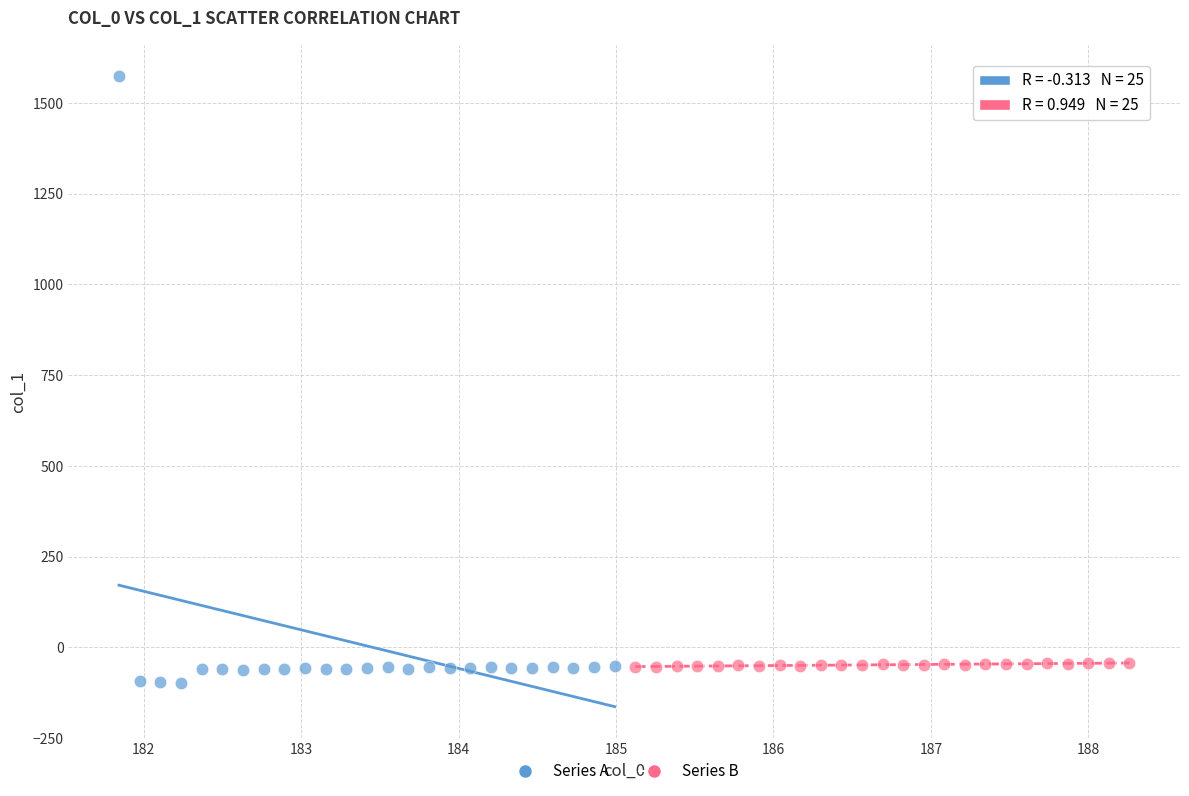

Which series reaches the maximum Y coordinate?

Series A